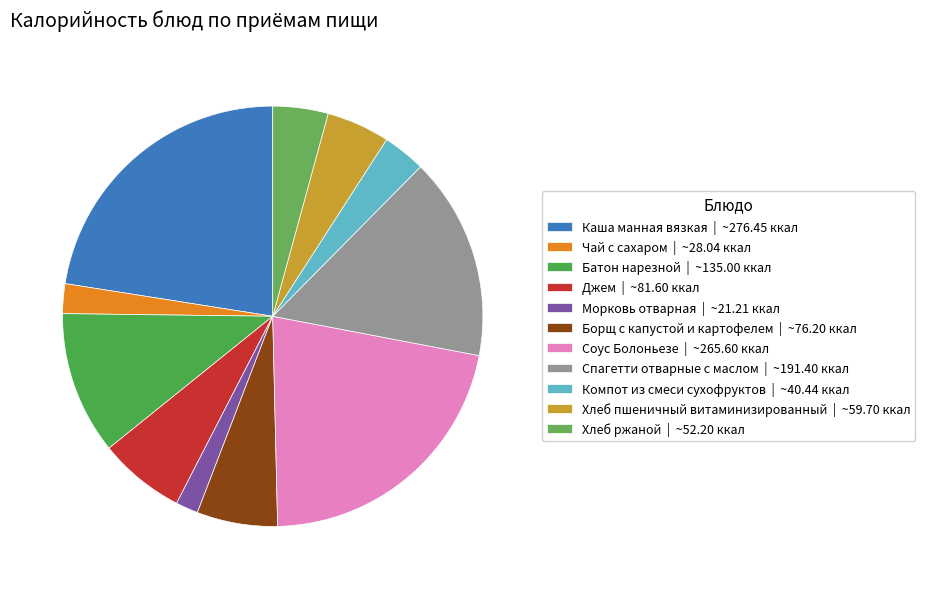

Count the number of slices in the pie.

11